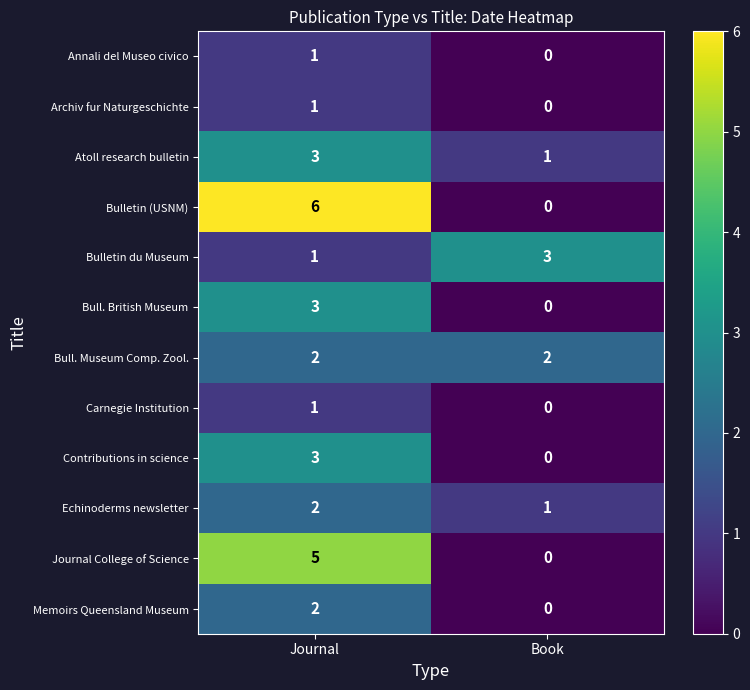

Which label corresponds to the smallest value in the chart?

Book